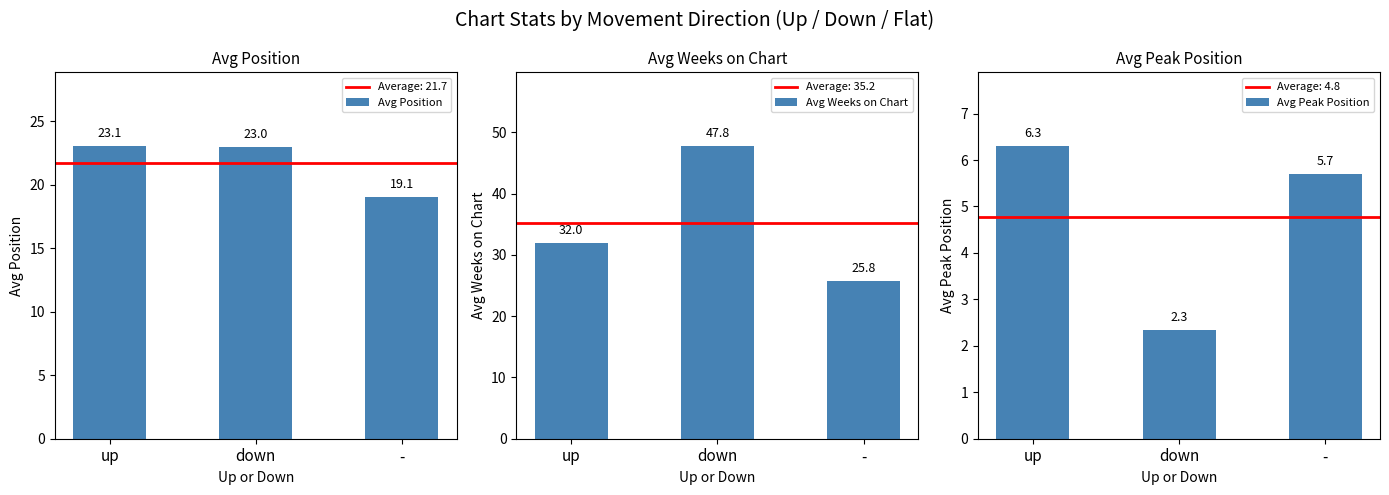

What is the label of the 1st bar from the left?

up